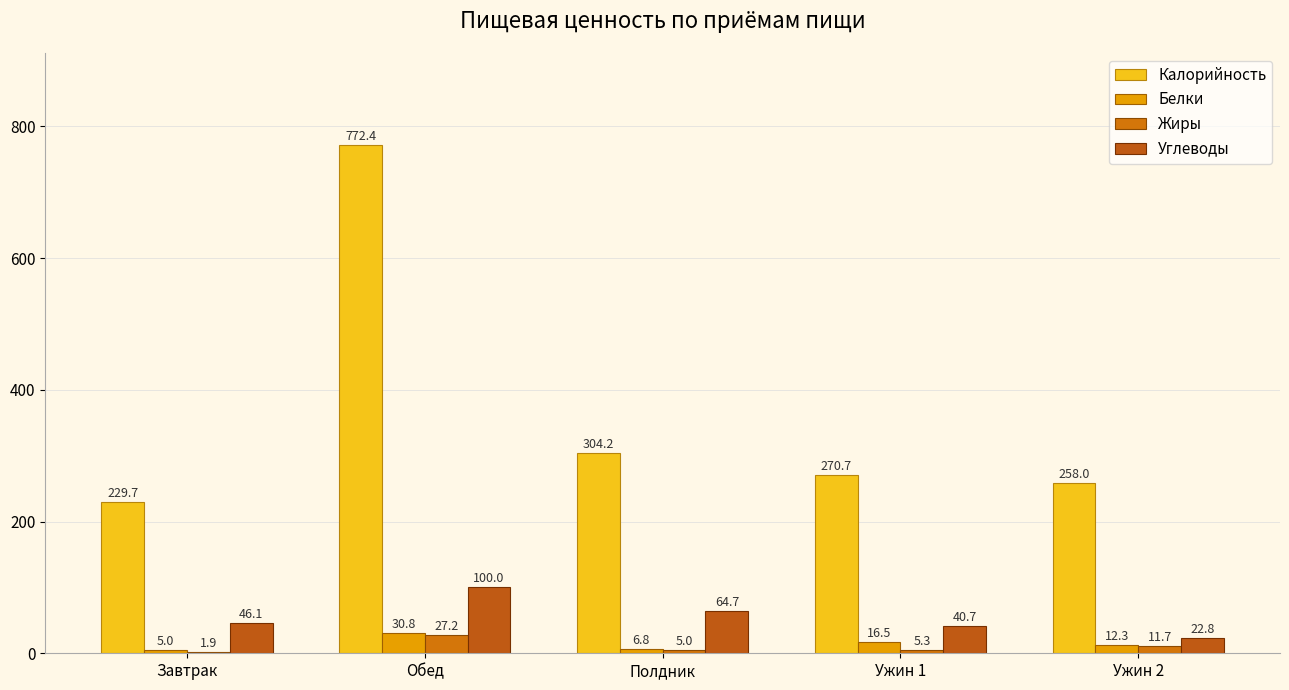

What is the total value across all series at Завтрак?

282.6